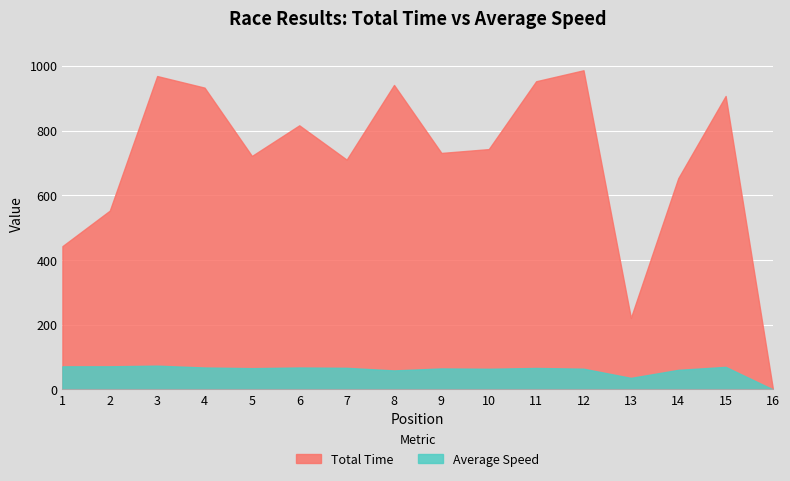

The value of Total Time at 12 is 986.4. True or false?

True